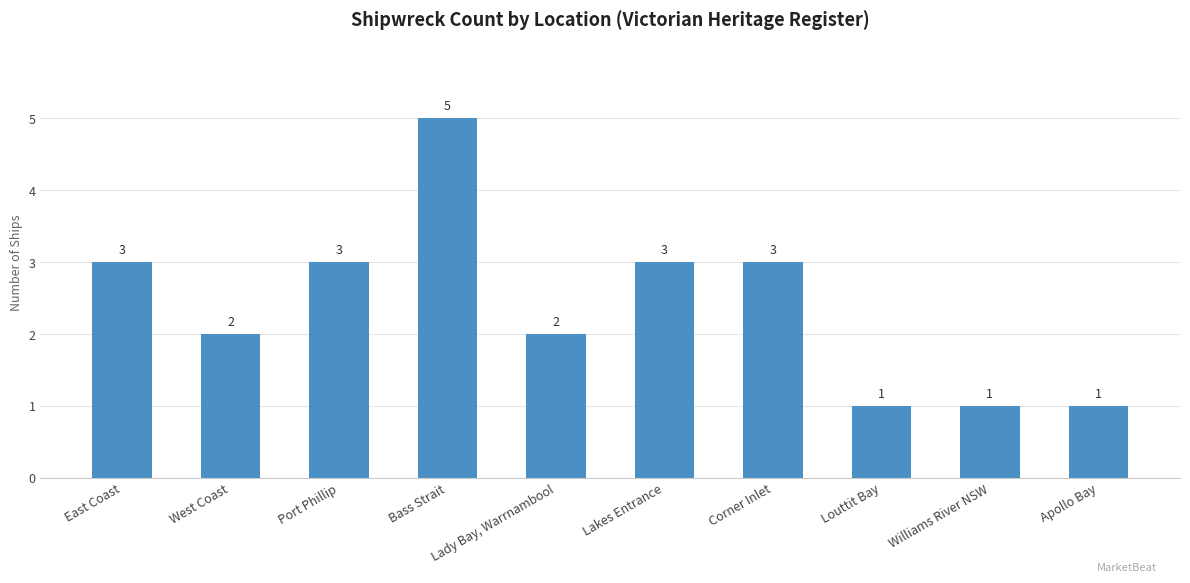

What is the value of the 10th bar from the left?

1